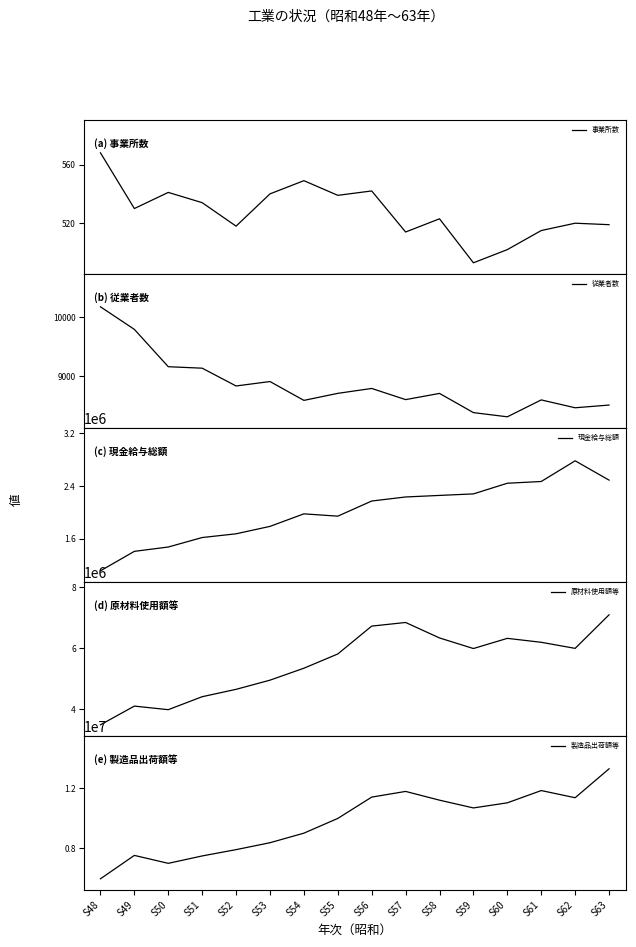

True or false: 製造品出荷額等 and 原材料使用額等 cross at least once.

False